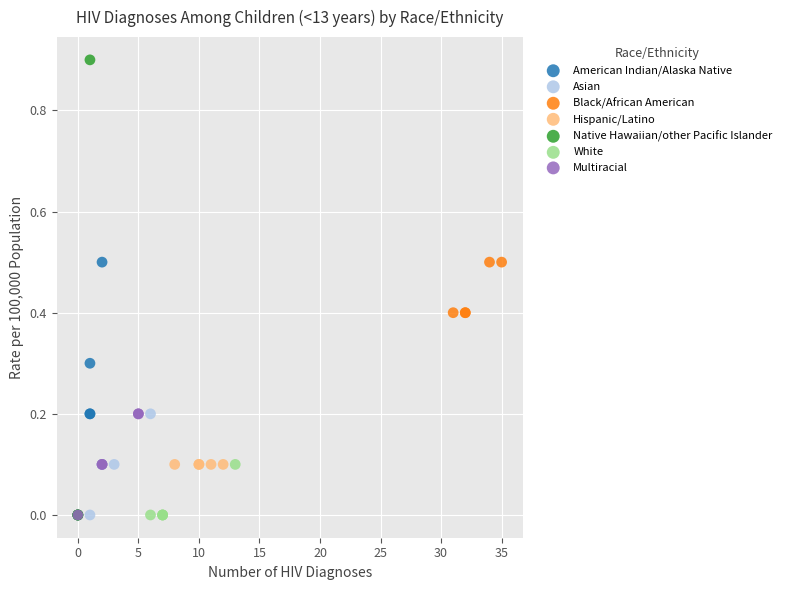

Which series contains the highest Y value?

Native Hawaiian/other Pacific Islander